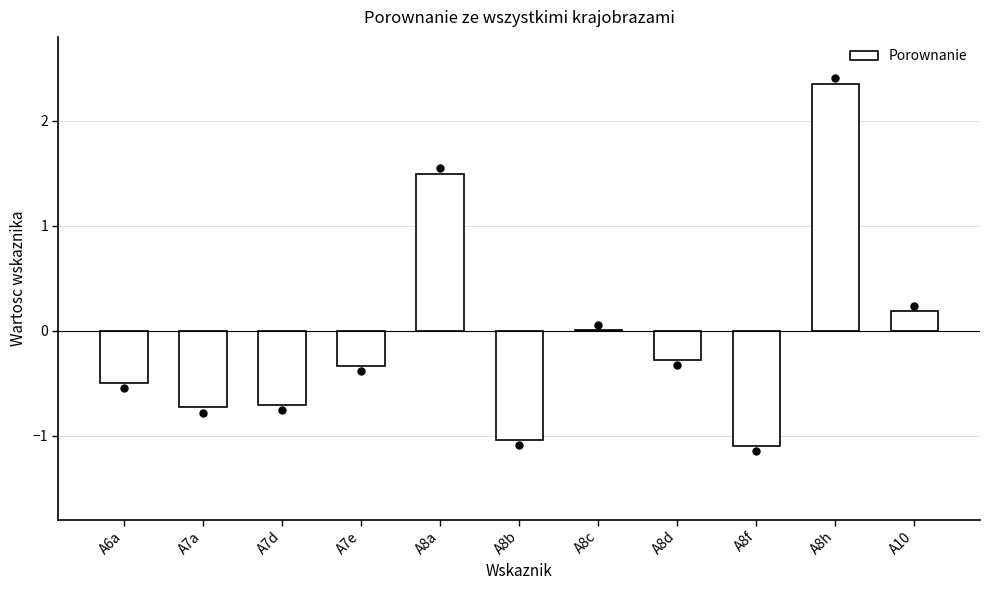

Which has a higher value, A8a or A10?

A8a